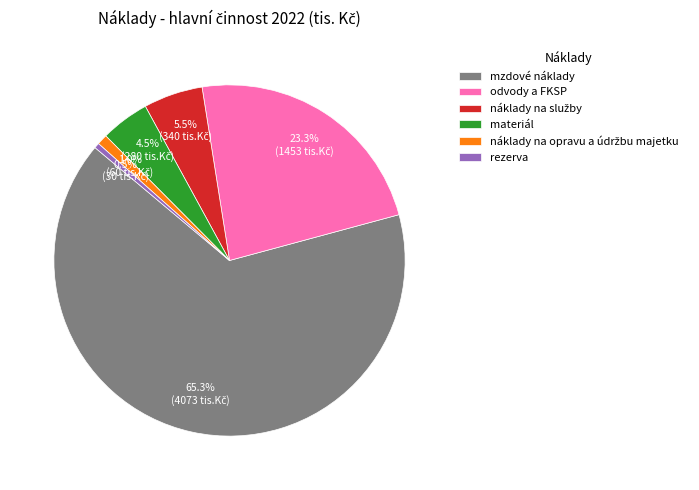

Which slice is the largest?

mzdové náklady